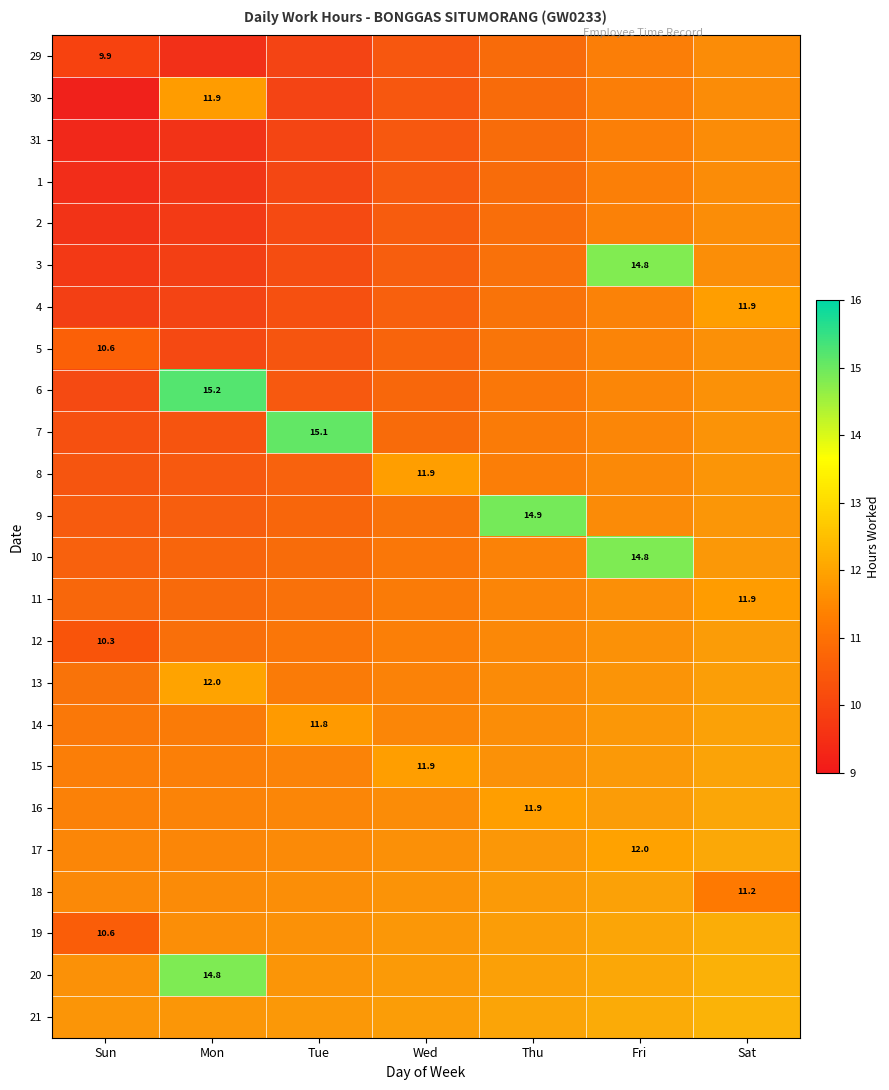

Between Tue and Fri, which is larger?

Fri